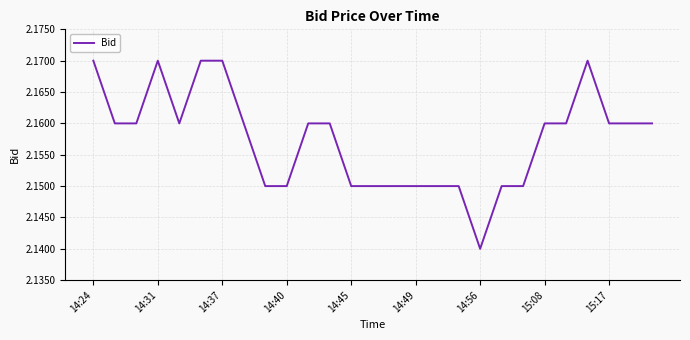

Which category has the lowest value across all series?

14:56